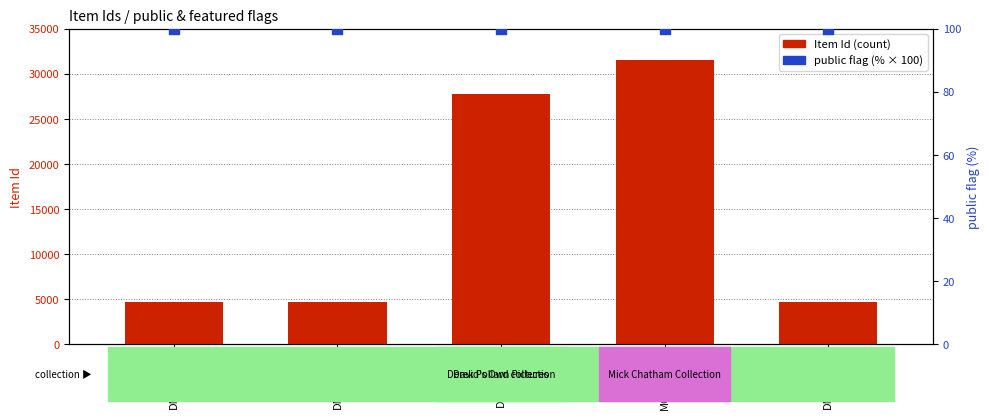

Which series contains the highest Y value?

Item Id